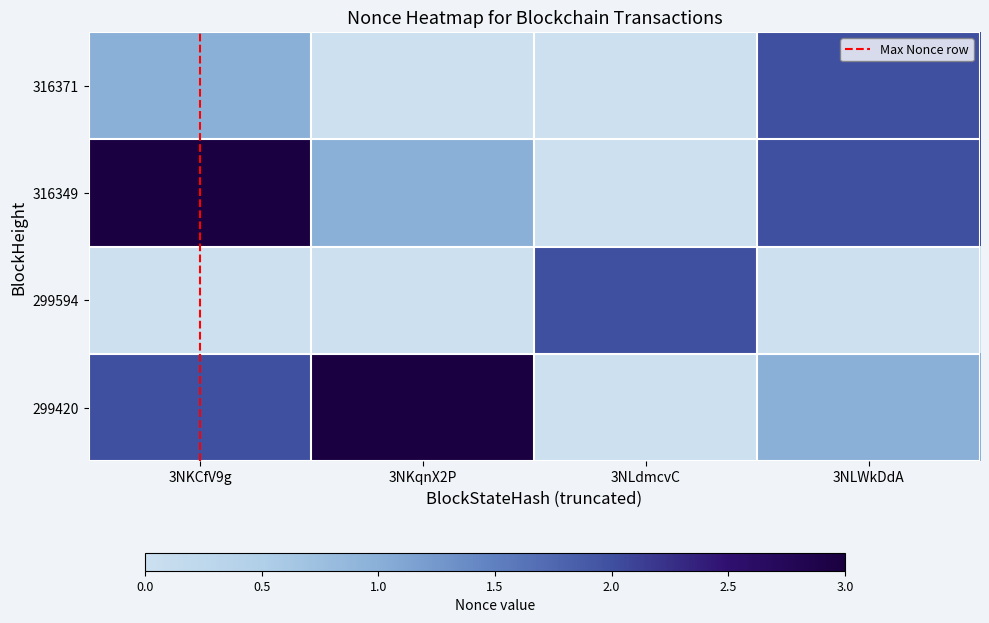

Which has a higher value, 3NLWkDdA or 3NKqnX2P?

3NLWkDdA